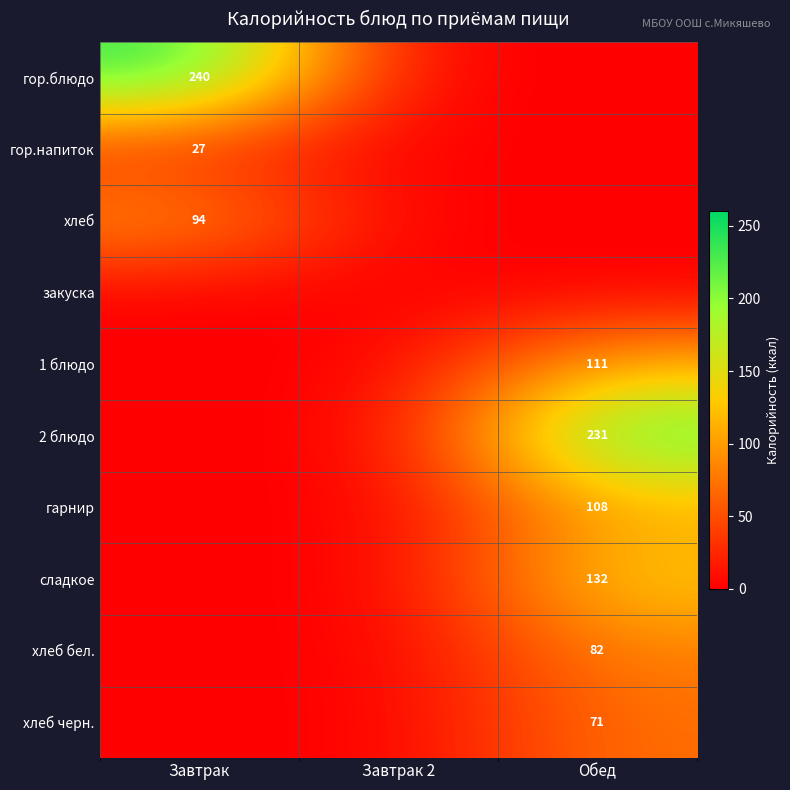

True or false: хлеб черн. has a value of 29 at Обед.

False